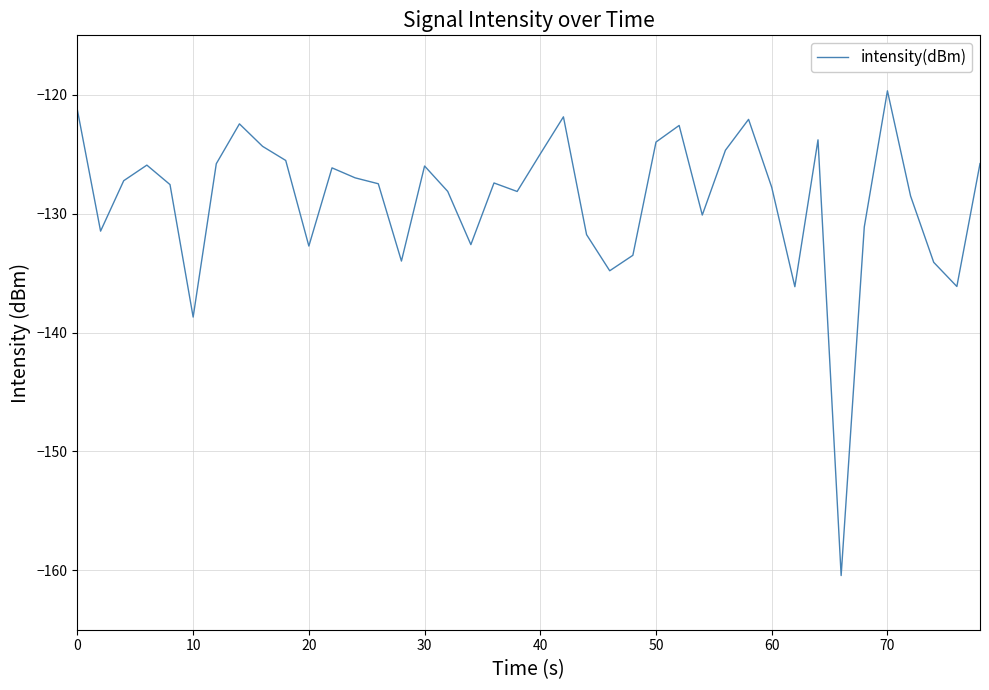

How many lines are shown in the chart?

1